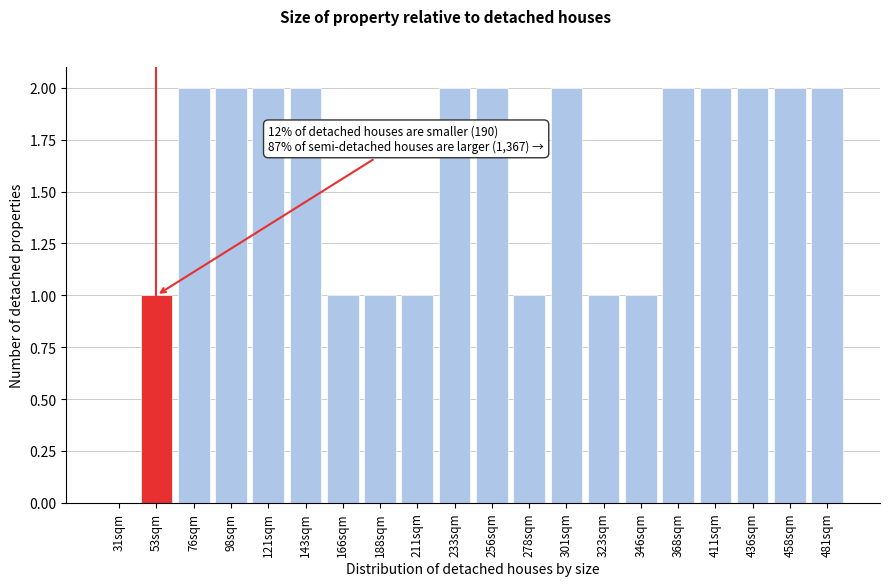

Reading left to right, transcribe all the data shown in this chart.

31sqm=0	53sqm=1	76sqm=2	98sqm=2	121sqm=2	143sqm=2	166sqm=1	188sqm=1	211sqm=1	233sqm=2	256sqm=2	278sqm=1	301sqm=2	323sqm=1	346sqm=1	368sqm=2	411sqm=2	436sqm=2	458sqm=2	481sqm=2